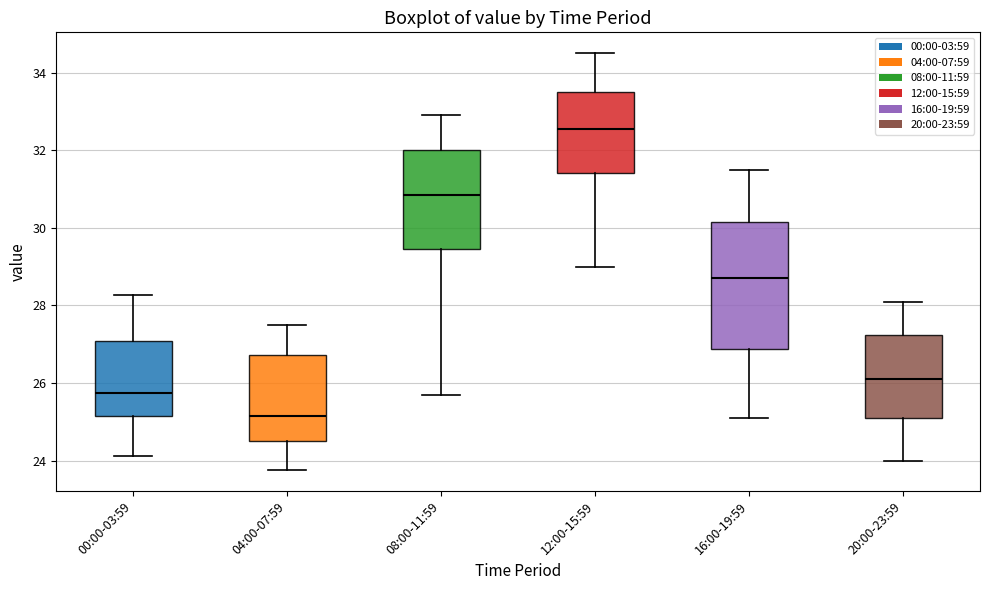

Reading left to right, transcribe this box plot: for each box, give where its median line is, the range the box spans, and where its two whiskers end, as read against the y-axis. The values are not printed on the chart, so give them approximately, as read against the axis.

00:00-03:59: median 25.8, box 25.2 to 27.0, whiskers 24.2 to 28.2
04:00-07:59: median 25.2, box 24.6 to 26.8, whiskers 23.8 to 27.6
08:00-11:59: median 30.8, box 29.4 to 32.0, whiskers 25.8 to 33.0
12:00-15:59: median 32.6, box 31.4 to 33.6, whiskers 29.0 to 34.6
16:00-19:59: median 28.8, box 26.8 to 30.2, whiskers 25.2 to 31.6
20:00-23:59: median 26.2, box 25.2 to 27.2, whiskers 24.0 to 28.2